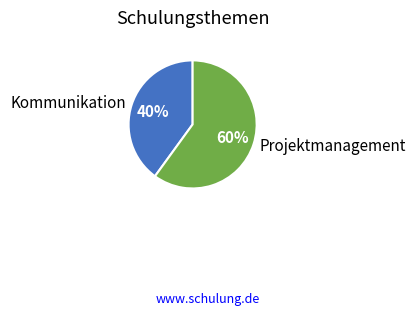

Between Projektmanagement and Kommunikation, which is larger?

Projektmanagement